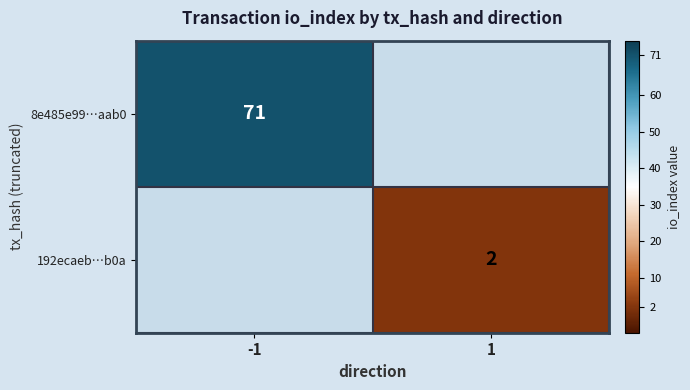

The value of 192ecaeb…b0a at 1 is 2. True or false?

True